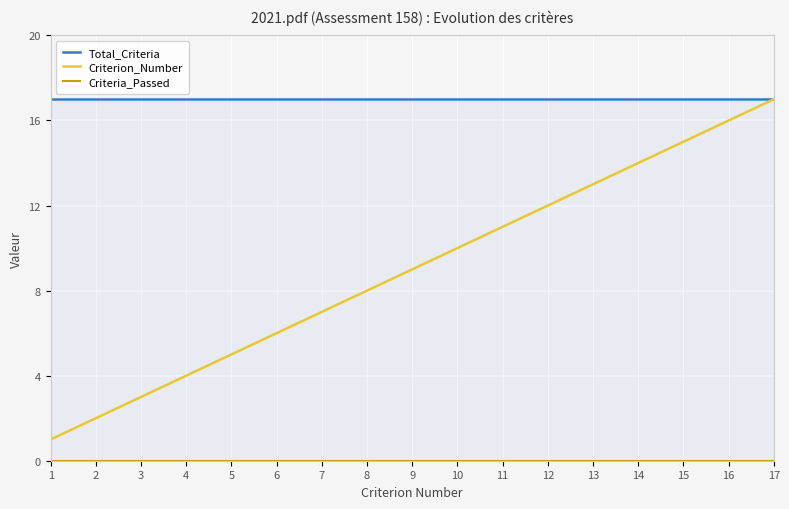

True or false: Criteria_Passed has a value of 0 at 3.

True